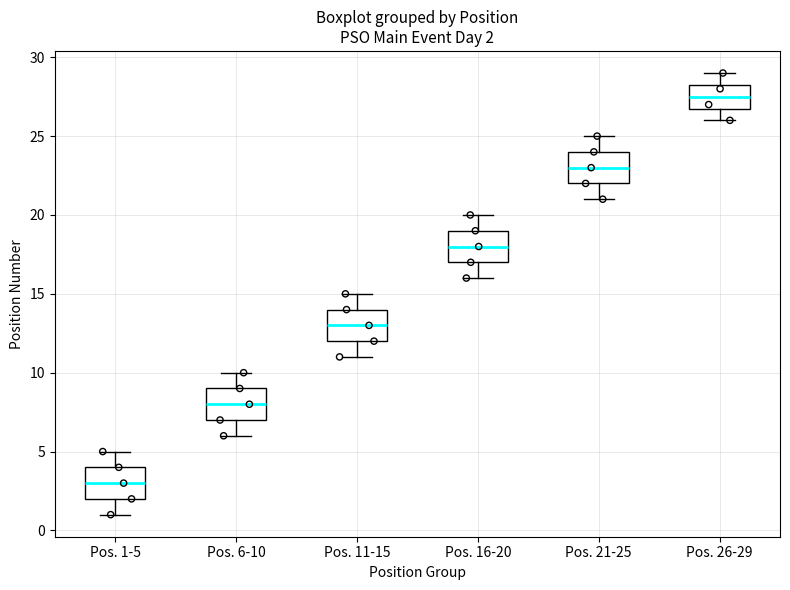

Which box's median line is the highest?

Pos. 26-29